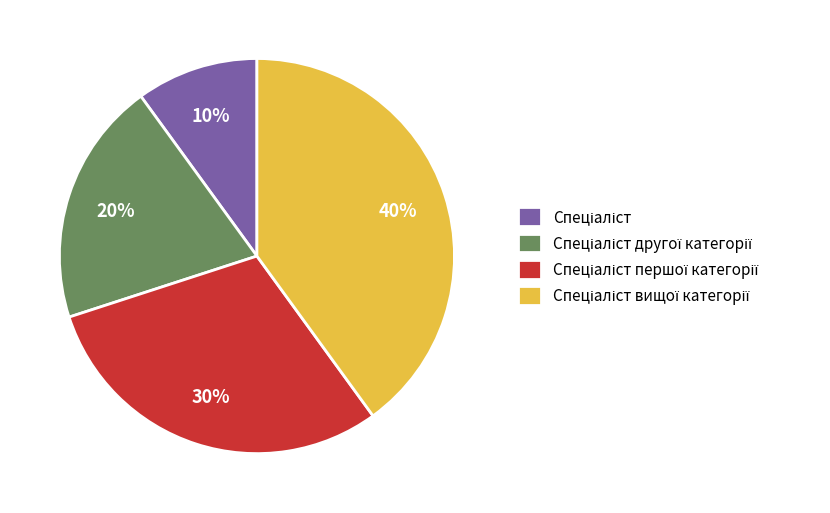

Is there any slice that represents more than half of the pie?

No